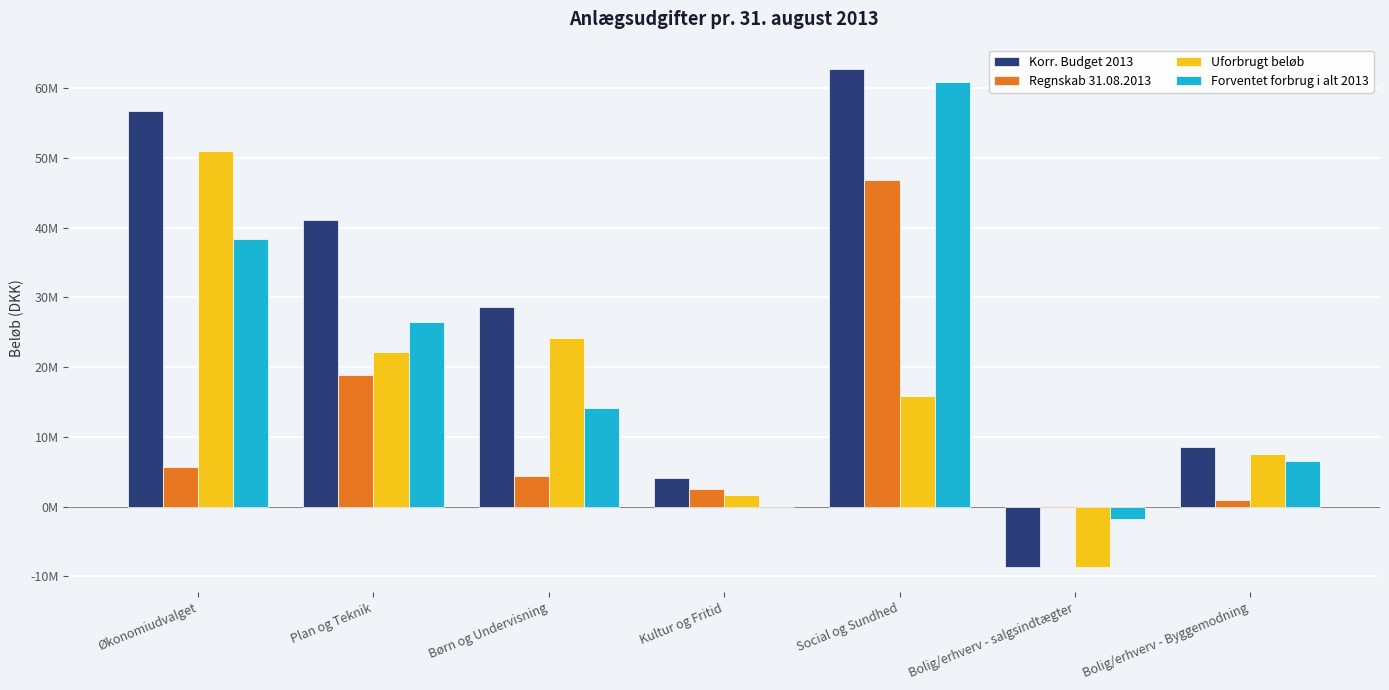

What is the label of the 4th bar from the left?

Kultur og Fritid